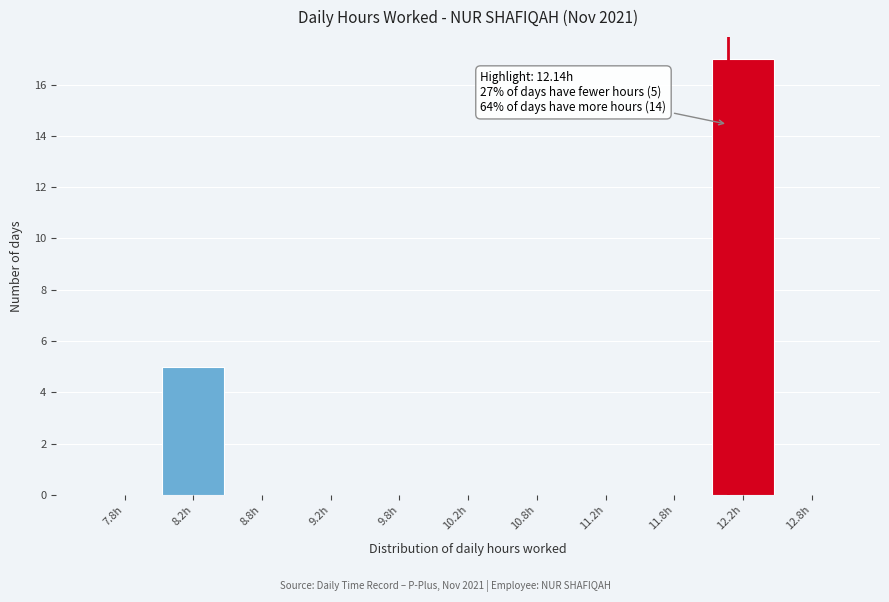

Which range on the x-axis has the tallest bar?

12.0 to 12.5